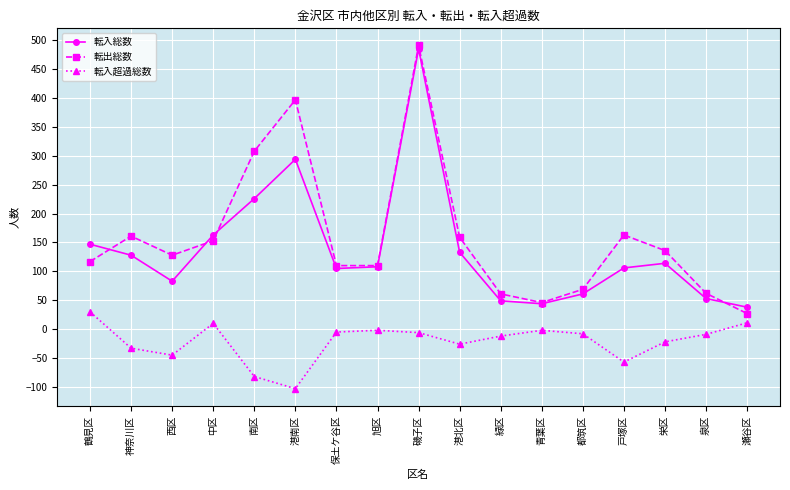

What is the difference between the highest and lowest values at 保土ケ谷区?

115